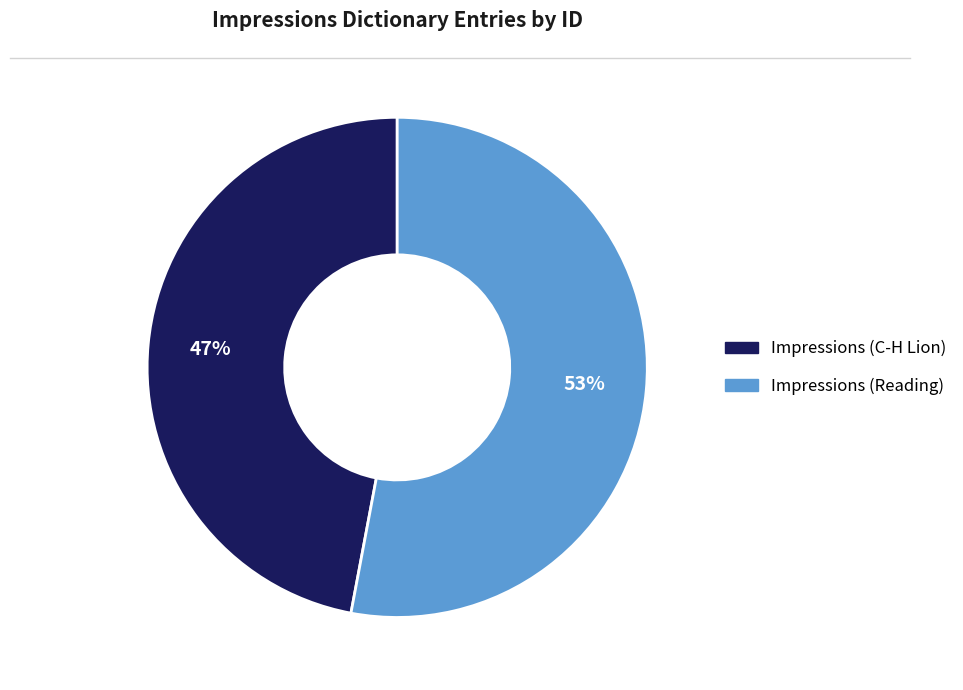

Is there a majority slice in this chart?

Yes